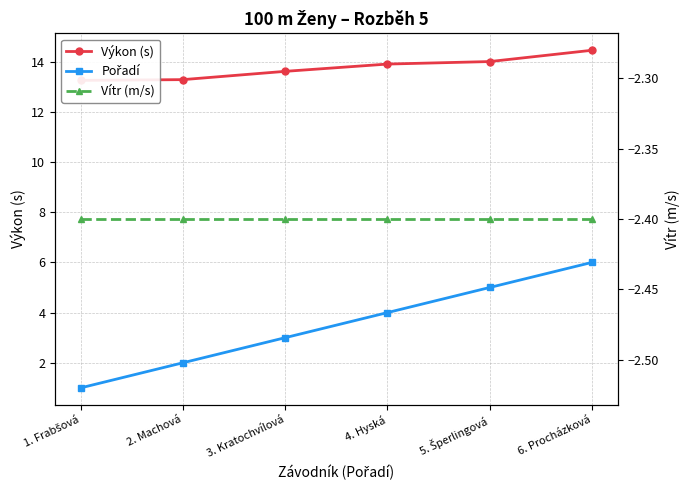

What is the sum of the Výkon (s) values at 5. Šperlingová and 6. Procházková?

28.4